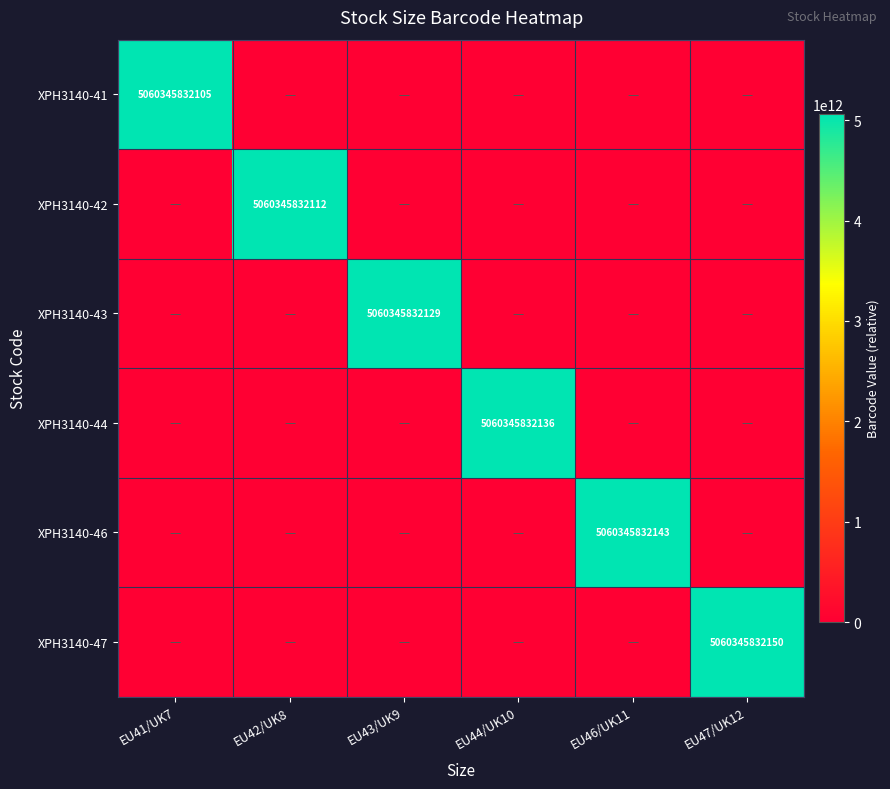

True or false: XPH3140-42 has a value of 5060345832112 at EU42/UK8.

True